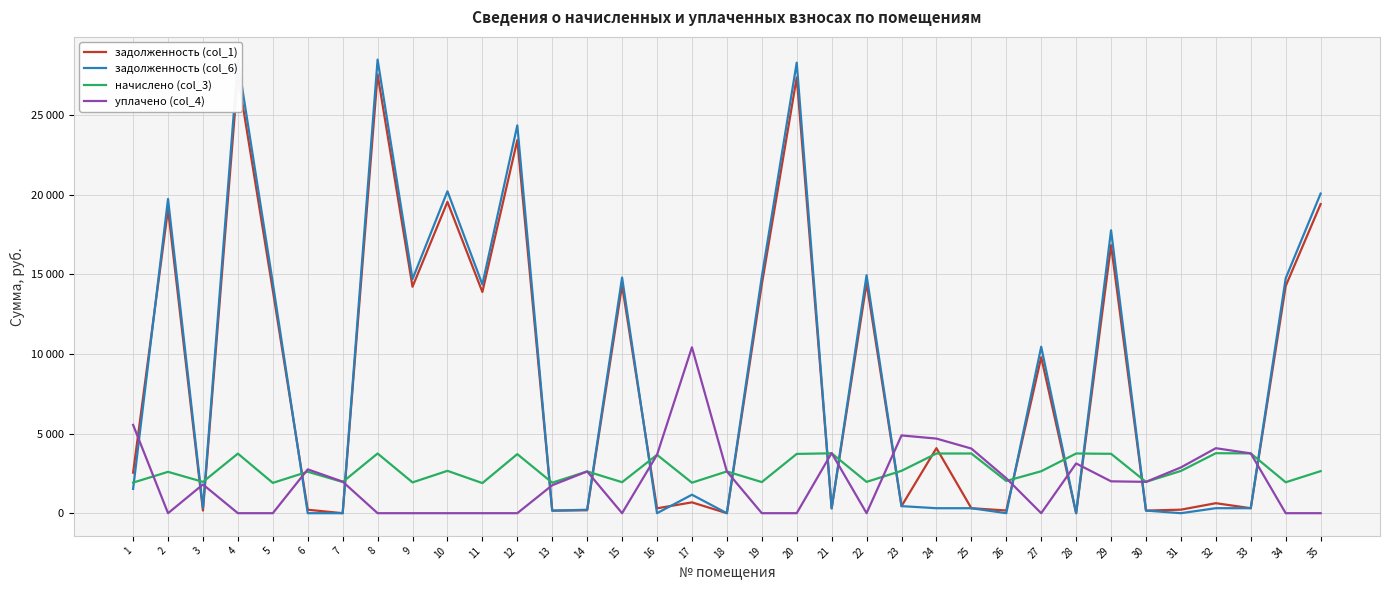

Reading left to right, transcribe all the data shown in this chart.

задолженность (col_1): 1=2544.4	2=19072.3	3=163.8	4=27486.5	5=13977.0	6=216.8	7=0.0	8=27533.3	9=14210.7	10=19539.8	11=13883.5	12=23412.9	13=159.5	14=182.7	15=14304.2	16=305.3	17=680.5	18=0.0	19=14351.0	20=27346.3	21=313.2	22=14444.5	23=441.7	24=4081.6	25=312.2	26=168.5	27=9787.7	28=0.0	29=16823.0	30=163.1	31=221.0	32=627.5	33=312.7	34=14257.5	35=19399.5
задолженность (col_6): 1=1524.6	2=19721.0	3=327.5	4=28421.5	5=14452.4	6=0.0	7=0.0	8=28469.8	9=14694.1	10=20204.4	11=14355.7	12=24339.8	13=159.5	14=217.8	15=14790.7	16=0.0	17=1159.1	18=0.0	19=14839.1	20=28276.5	21=297.5	22=14935.8	23=443.1	24=312.2	25=312.2	26=0.0	27=10445.9	28=0.0	29=17754.7	30=163.8	31=0.0	32=313.8	33=312.7	34=14742.4	35=20059.4
начислено (col_3): 1=1920.7	2=2594.9	3=1965.2	4=3739.7	5=1901.6	6=2601.2	7=1958.9	8=3746.0	9=1933.4	10=2658.5	11=1888.9	12=3707.9	13=1914.4	14=2620.3	15=1946.2	16=3663.4	17=1914.4	18=2620.3	19=1952.5	20=3720.6	21=3758.8	22=1965.2	23=2658.5	24=3746.0	25=3746.0	26=2022.5	27=2633.0	28=3746.0	29=3727.0	30=1965.2	31=2652.1	32=3765.1	33=3752.4	34=1939.8	35=2639.4
уплачено (col_4): 1=5542.1	2=0.0	3=1801.5	4=0.0	5=0.0	6=2752.1	7=1980.0	8=0.0	9=0.0	10=0.0	11=0.0	12=0.0	13=1754.8	14=2620.0	15=0.0	16=3662.9	17=10410.9	18=2620.3	19=0.0	20=0.0	21=3774.5	22=0.0	23=4879.5	24=4682.3	25=4057.9	26=2191.0	27=0.0	28=3121.7	29=2000.0	30=1966.2	31=2873.1	32=4078.9	33=3752.4	34=0.0	35=0.0